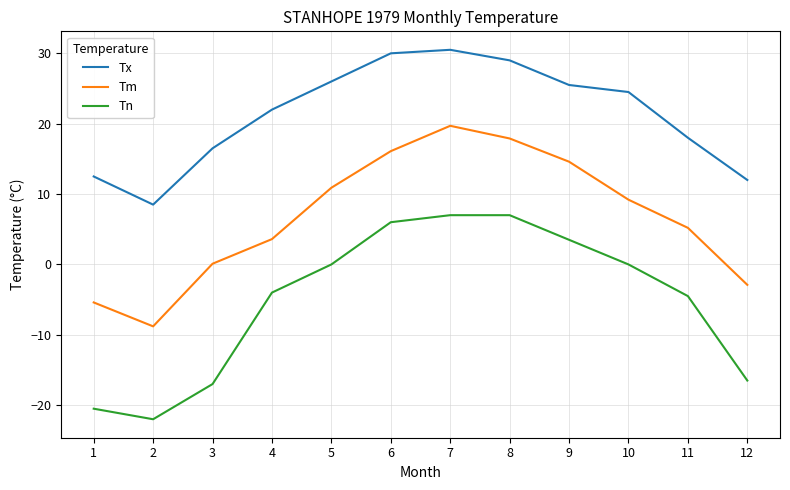

The value of Tn at 12 is -26.0. True or false?

False